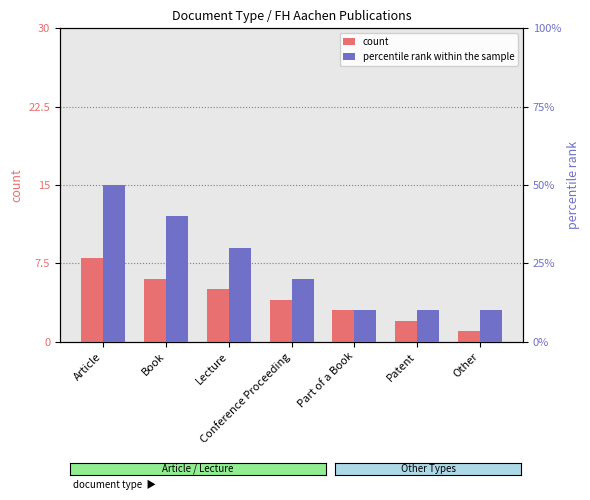

Between Lecture and Conference Proceeding, which is larger?

Lecture